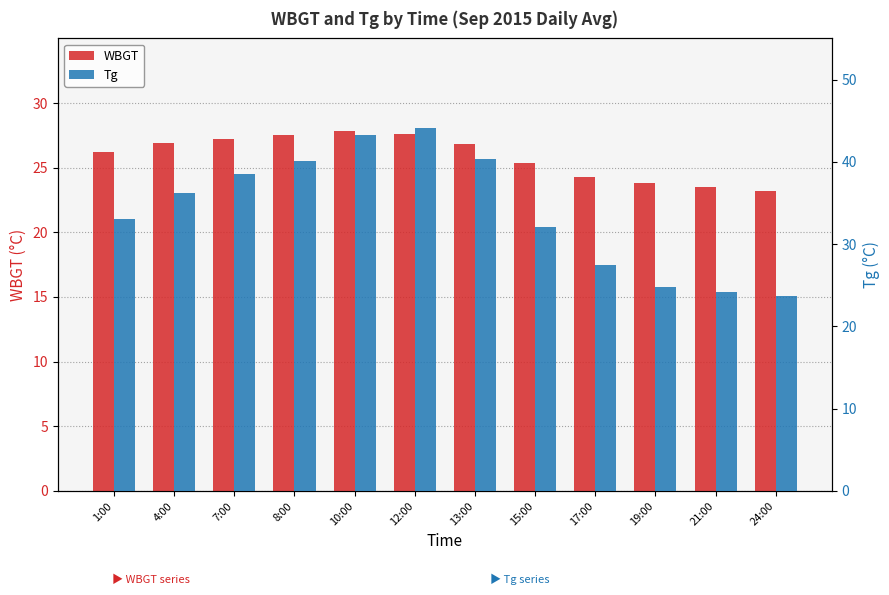

What is the value of the WBGT bar at the 3rd from the left?

27.2